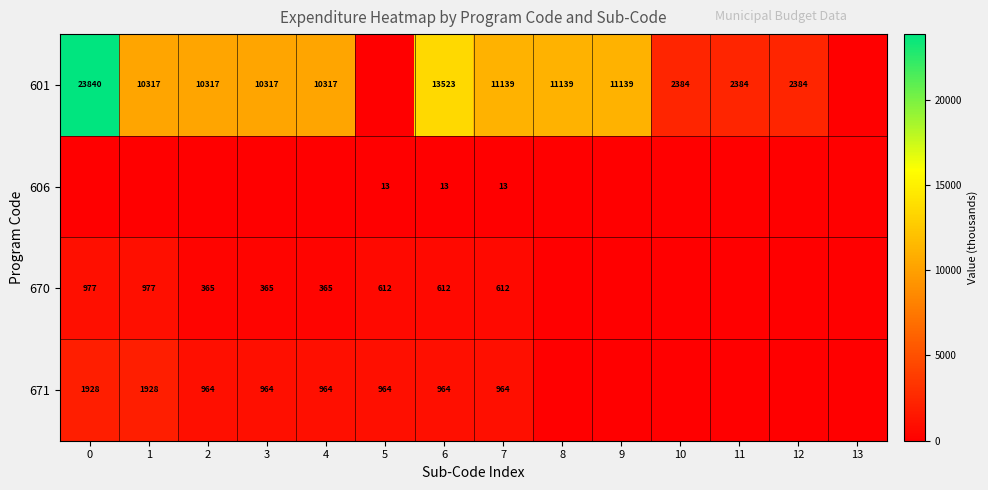

Is the value of 670 at 5 greater than the value of 671 at 5?

No